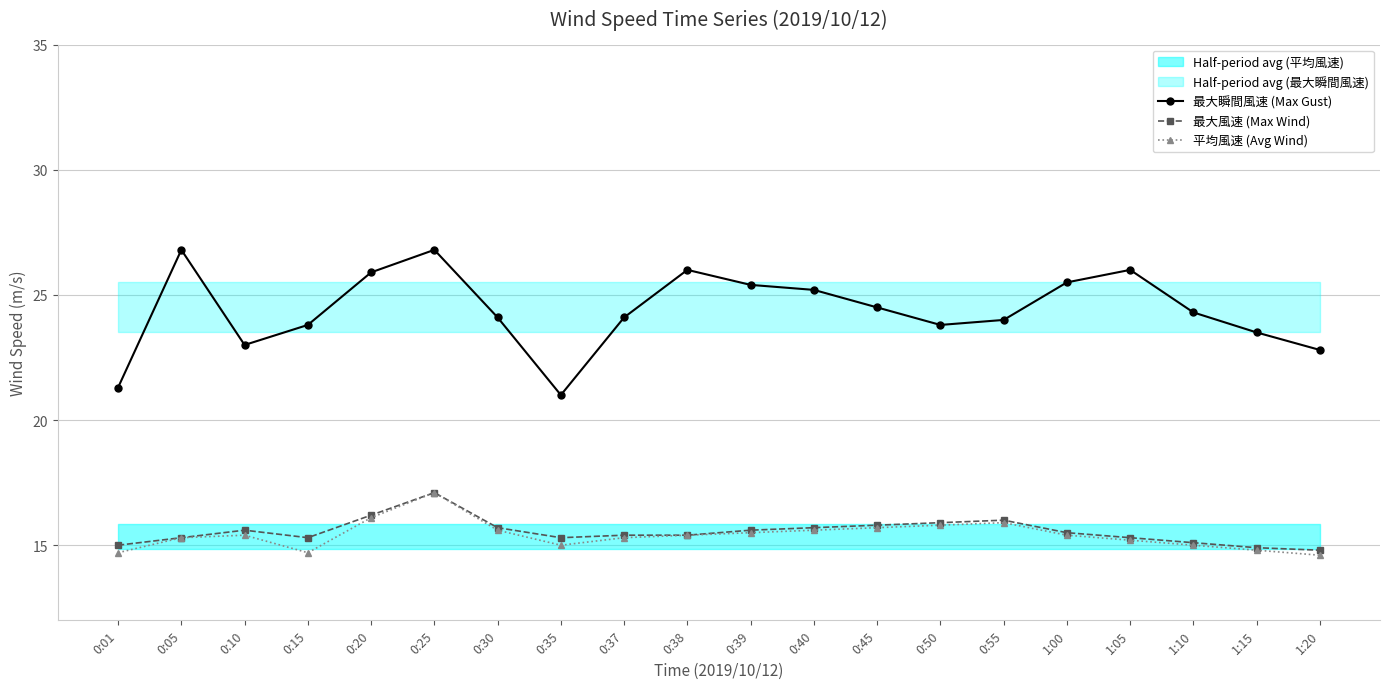

How many interior local peaks does the 平均風速 (Avg Wind) series have?

3